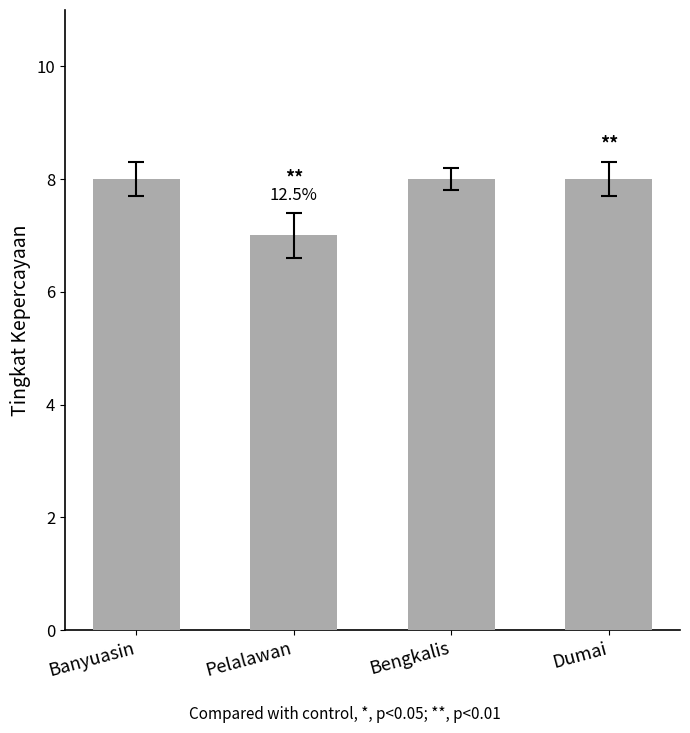

What is the value of the 4th bar from the left?

8